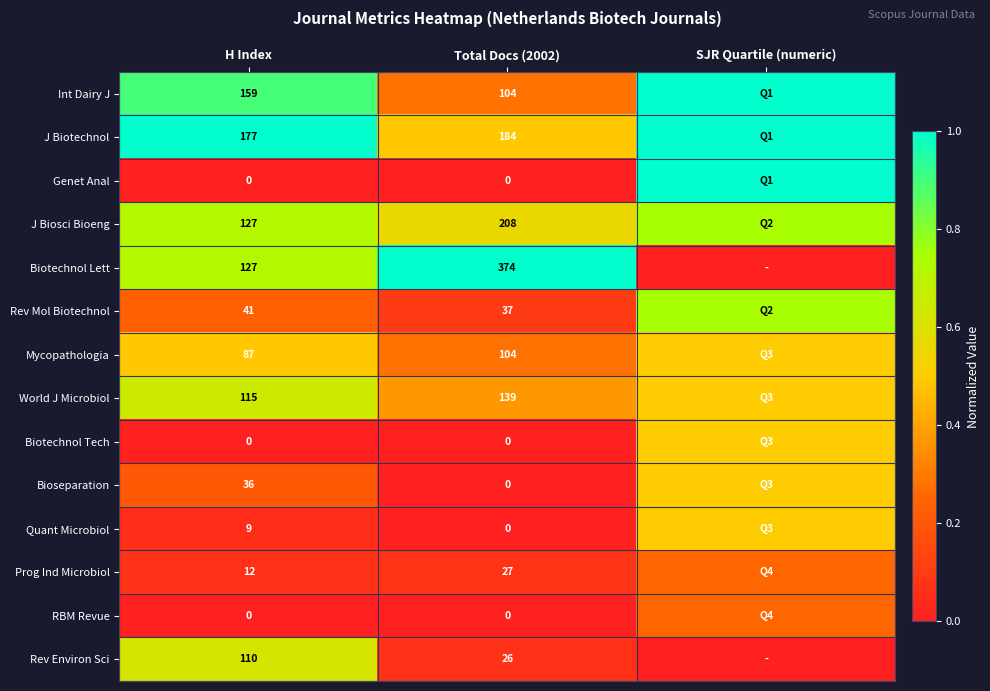

Between H Index and Total Docs (2002), which series saw the biggest shift?

Biotechnol Lett